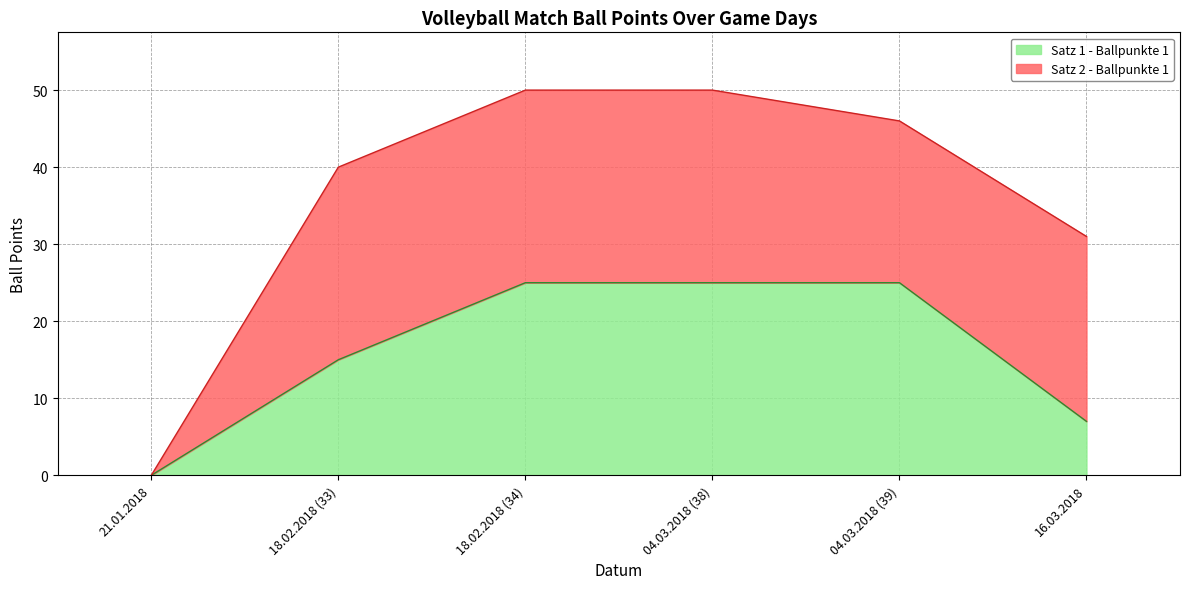

What is the value of the 6th point from the left?

7